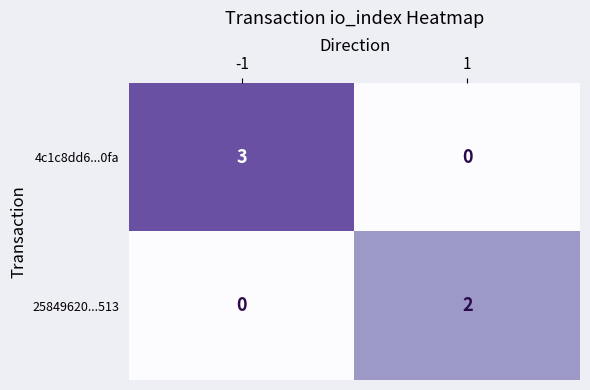

At which category is the sum across all series the highest?

-1